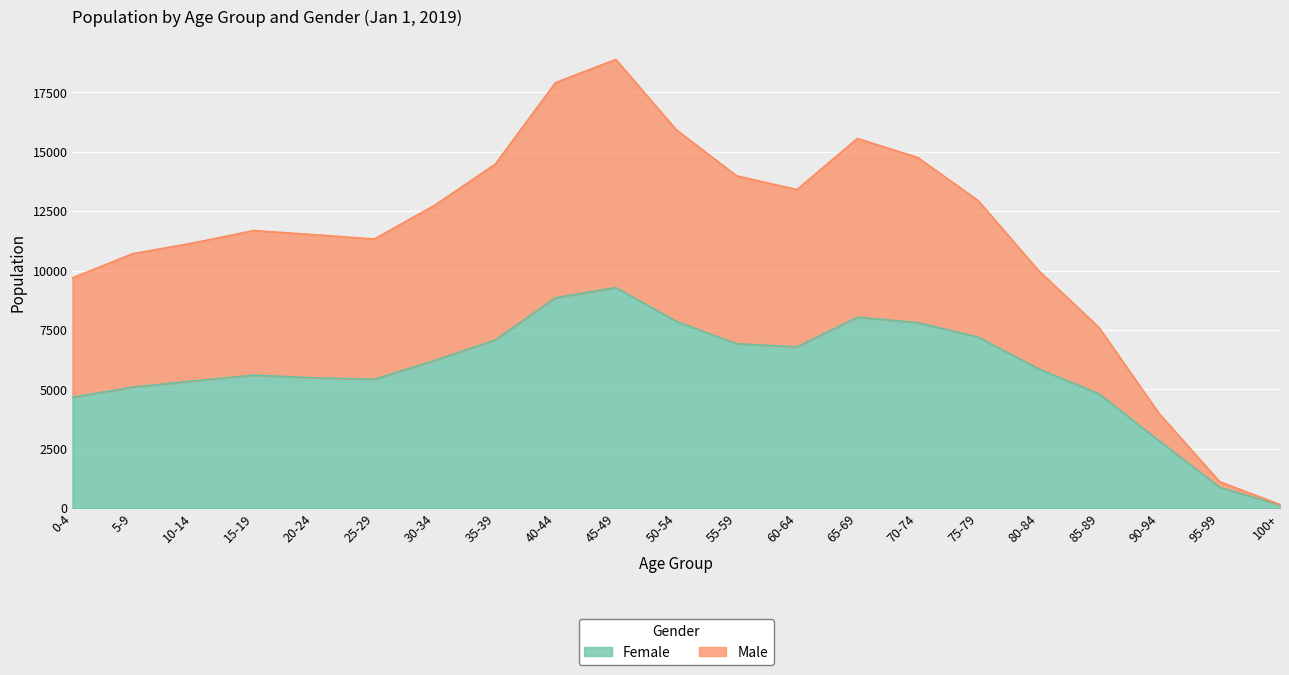

At which category does the chart reach its peak across all series?

45-49